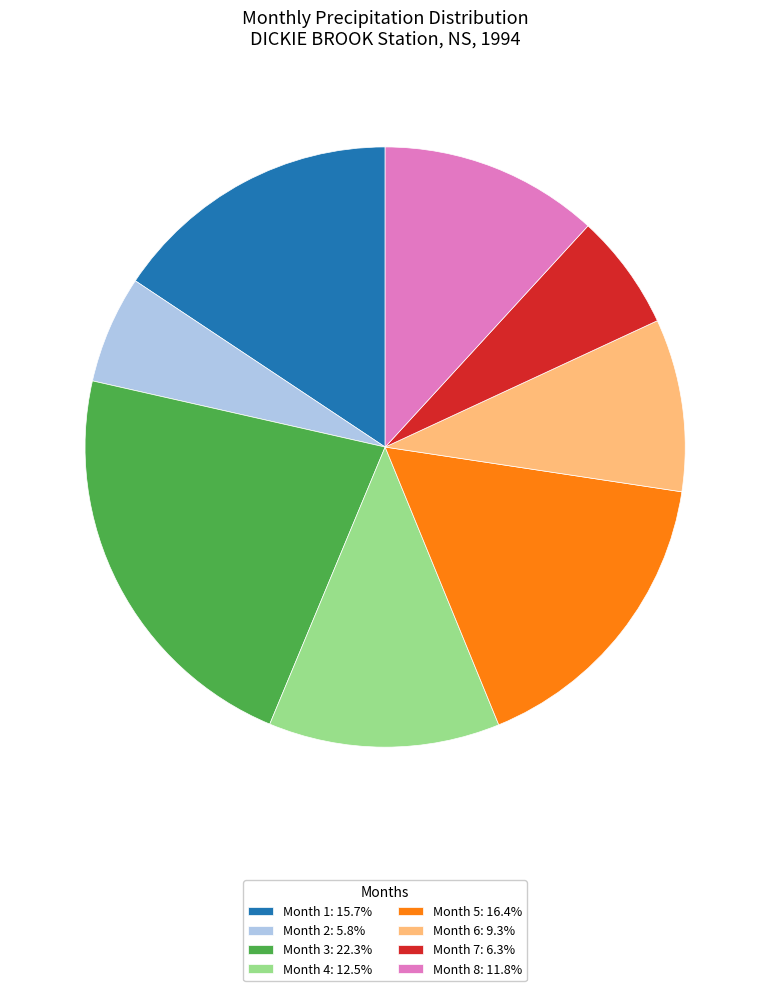

Is there any slice that represents more than half of the pie?

No